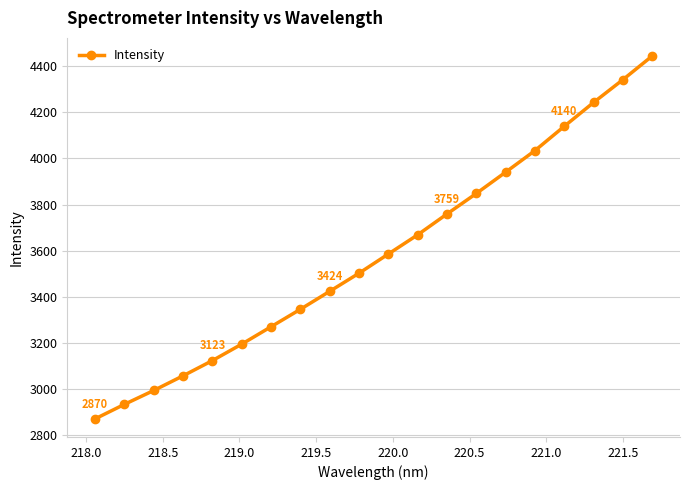

True or false: the data has more than 0 interior local peaks.

False